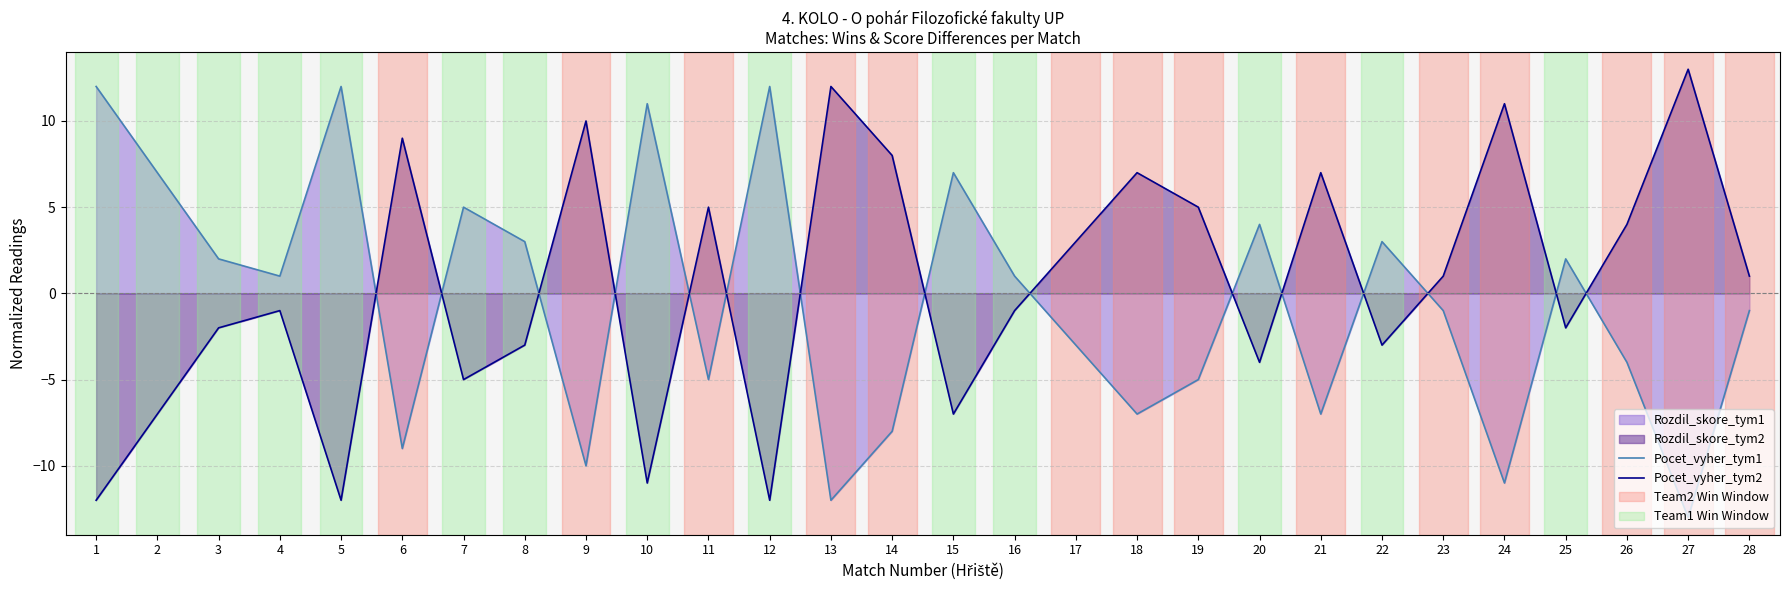

Which series ends up on top after the final intersection of Pocet_vyher_tym2 and Pocet_vyher_tym1?

Pocet_vyher_tym2